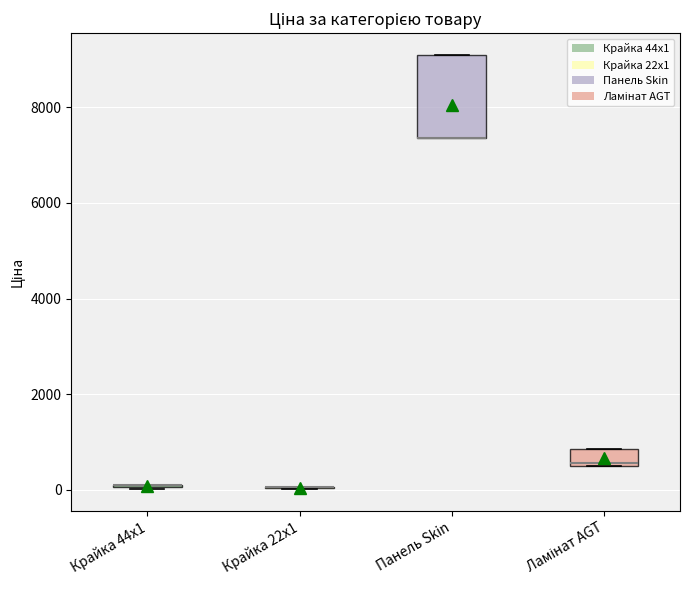

Reading left to right, read every box against the y-axis: the position of its median line, the range the box covers, and the ends of its whiskers. The values are not printed on the chart, so give them approximately, as read against the axis.

Крайка 44x1: box collapsed to a line at 200, whiskers 0 to 200
Крайка 22x1: box collapsed to a line at 0, whiskers 0 to 0
Панель Skin: median 7400 (drawn on the box's lower edge), box 7400 to 9000, whiskers 7400 to 9000
Ламінат AGT: median 600, box 600 to 800, whiskers 600 to 800